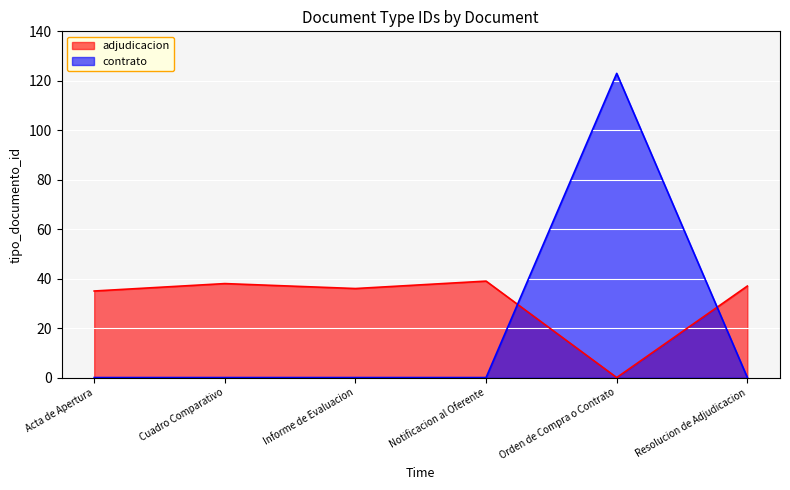

How many points are higher than both their immediate neighbors (excluding endpoints)?

1